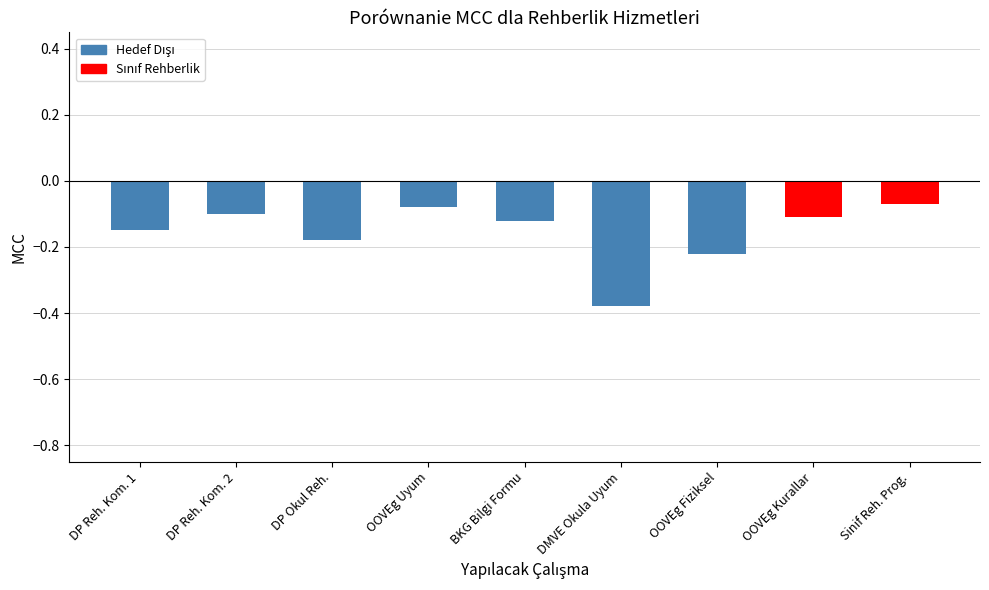

The chart shows a value of -0.1 at Sinif Reh. Prog.. True or false?

True